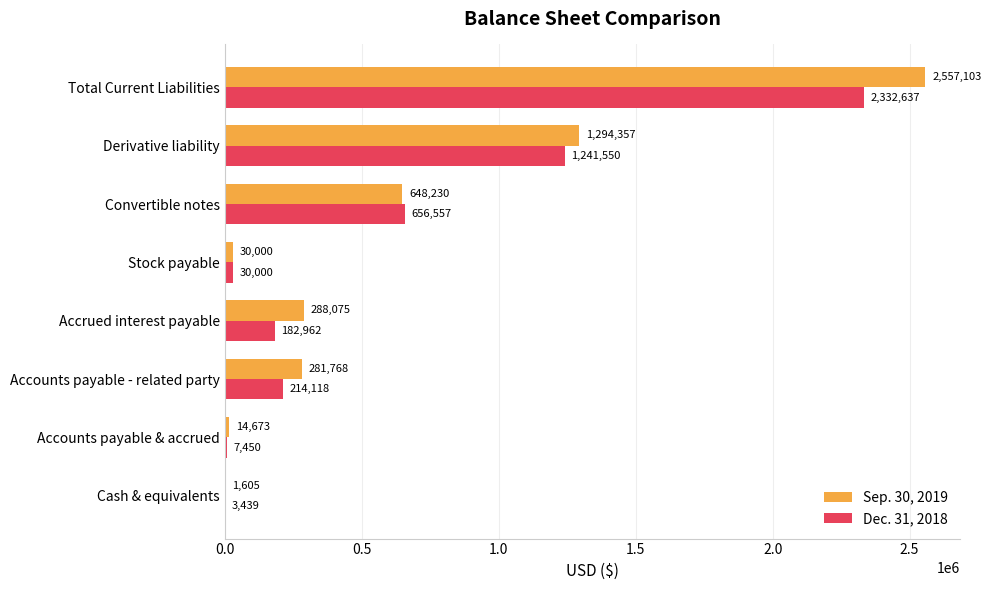

Which series has the largest total across all categories?

Sep. 30, 2019